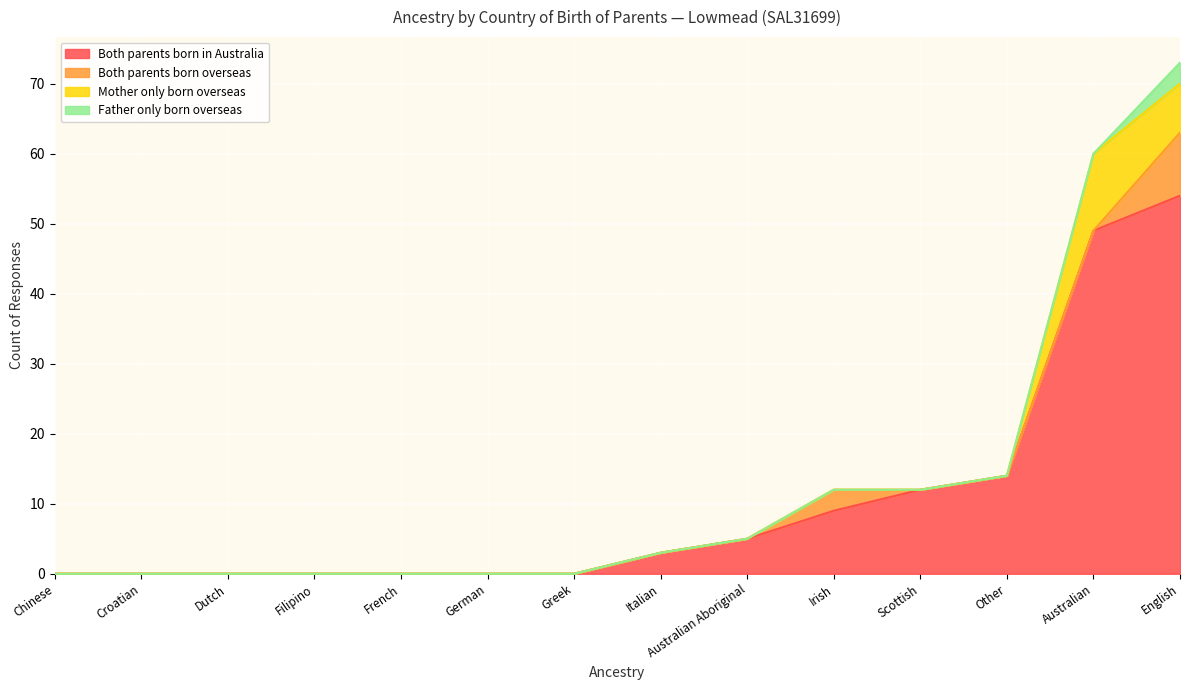

Is it true that Mother only born overseas equals 0 at Australian Aboriginal?

True